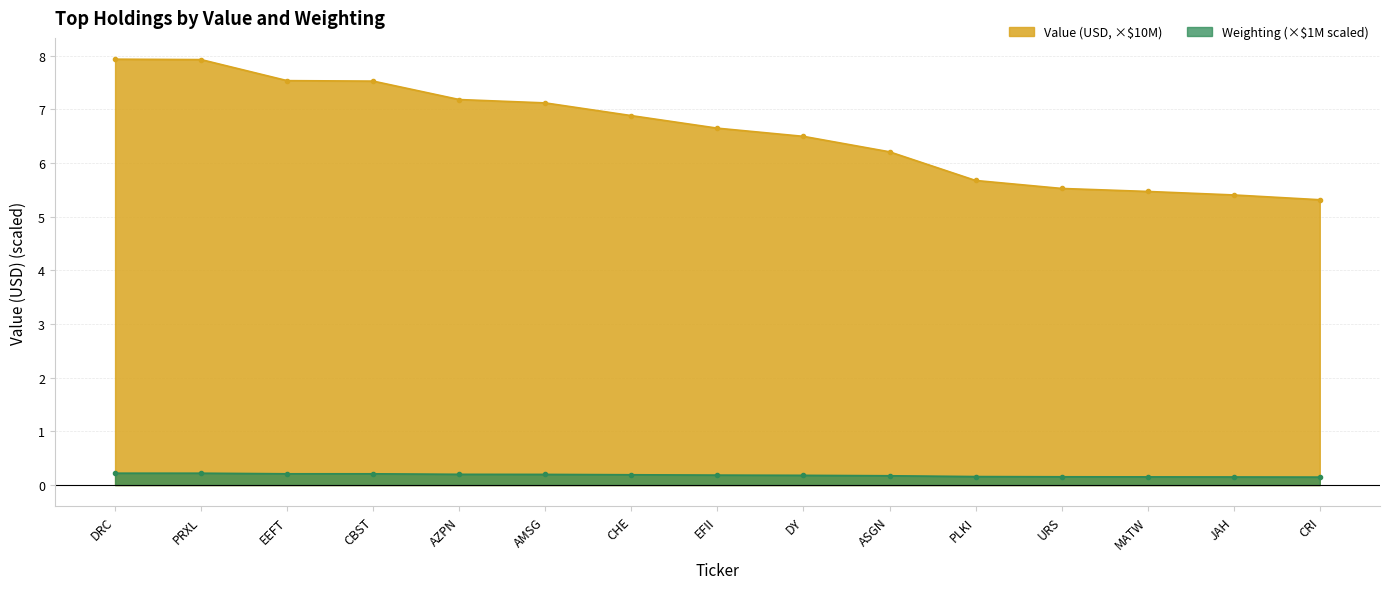

At CBST, list the series in order from largest to smallest.

Value (USD, ×$10M), Weighting (×$1M scaled)